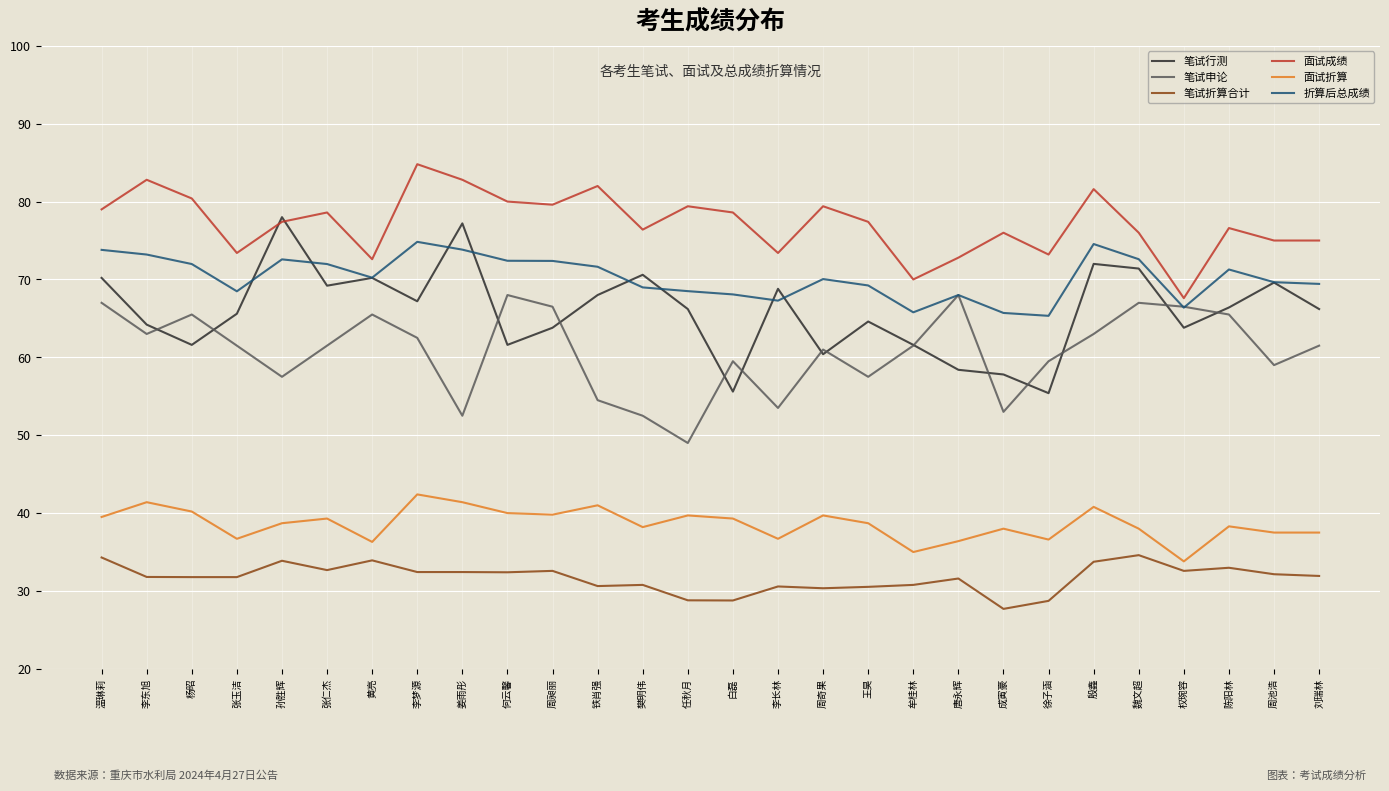

True or false: 笔试行测 has more than 2 points higher than both neighbors.

True